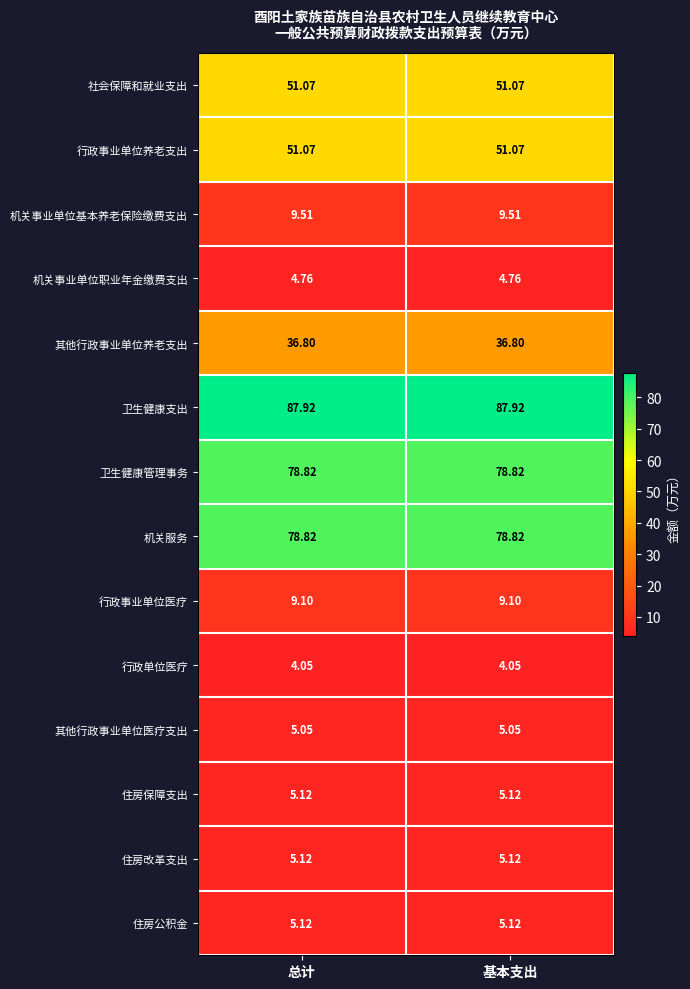

Is the value of 社会保障和就业支出 at 总计 greater than the value of 卫生健康管理事务 at 总计?

No